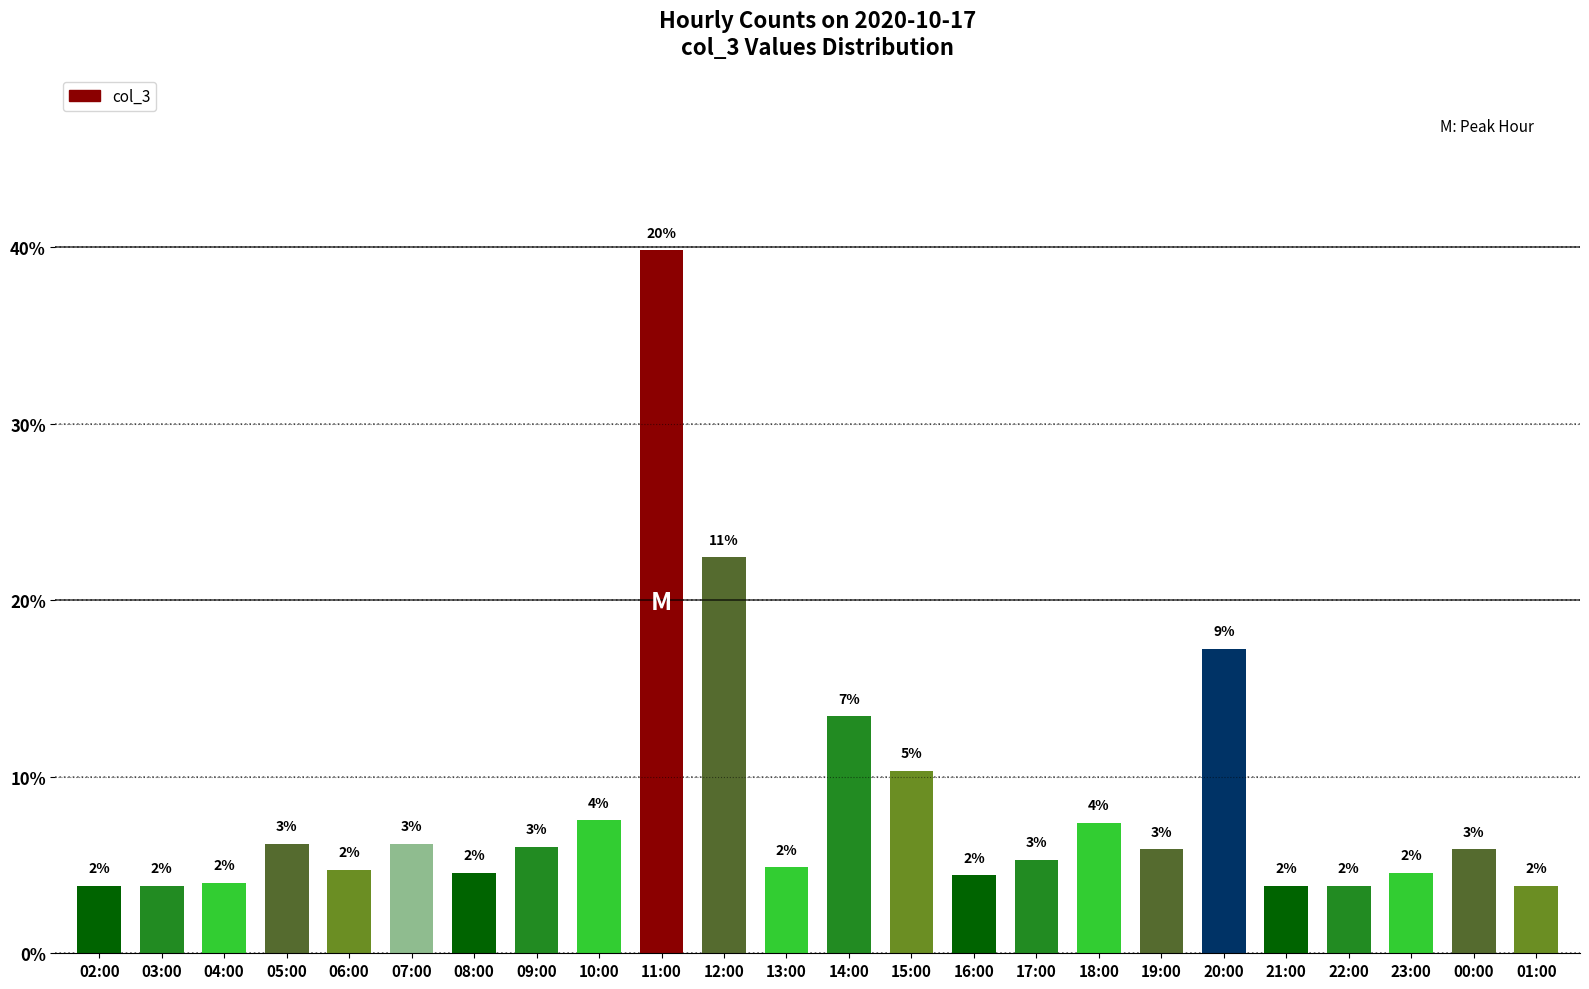

What is the value of the 11th bar from the left?

11.2